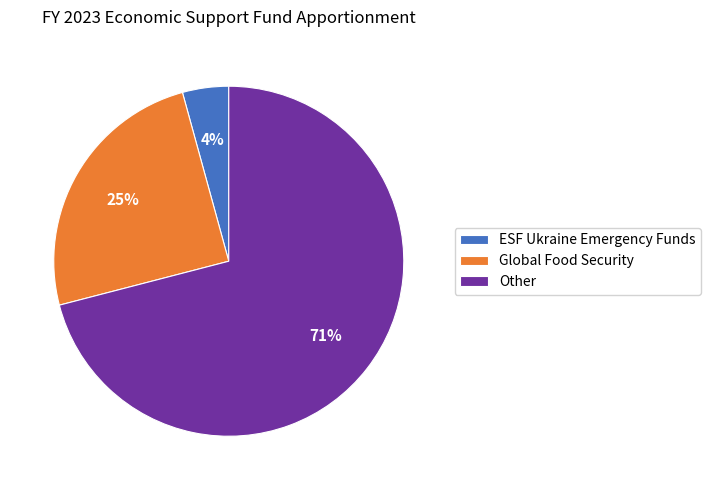

To the nearest percent, what portion does Other represent?

71%